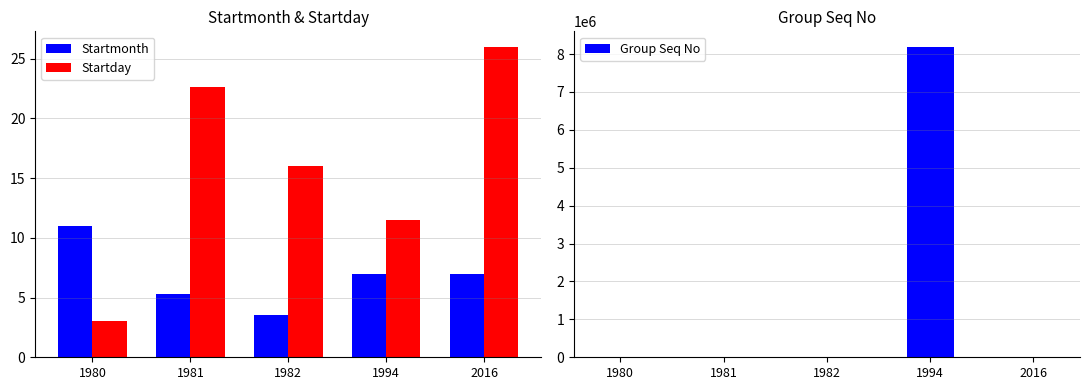

Is the value of Startday at 1980 greater than the value of Group Seq No at 1982?

Yes